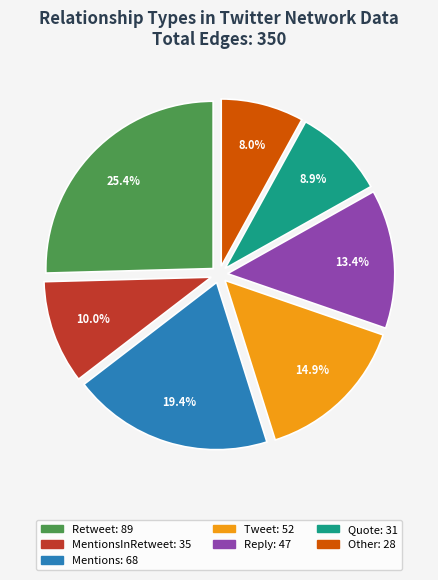

How many slices are in this pie chart?

7